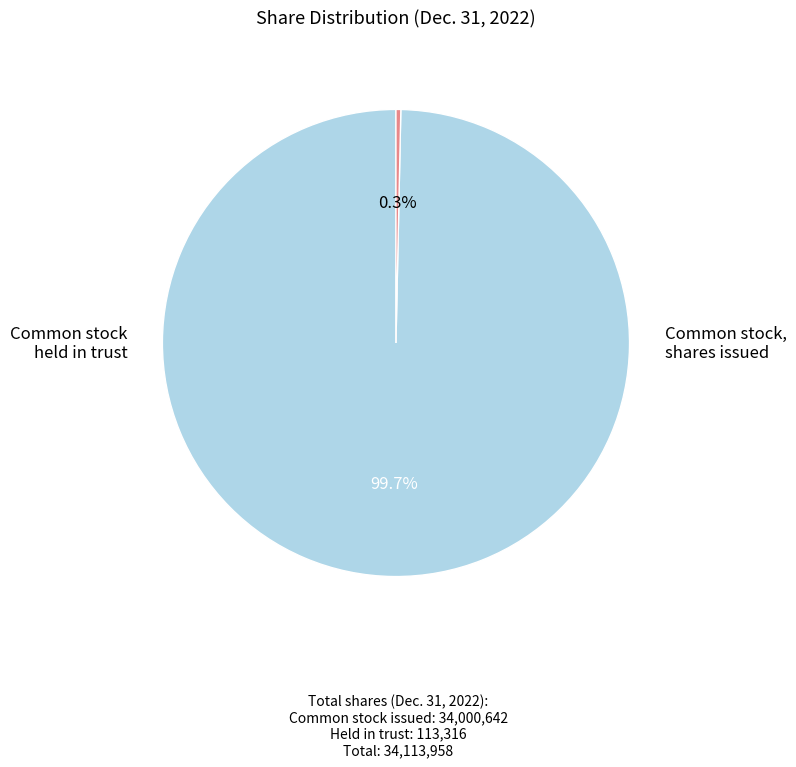

Is there a majority slice in this chart?

Yes